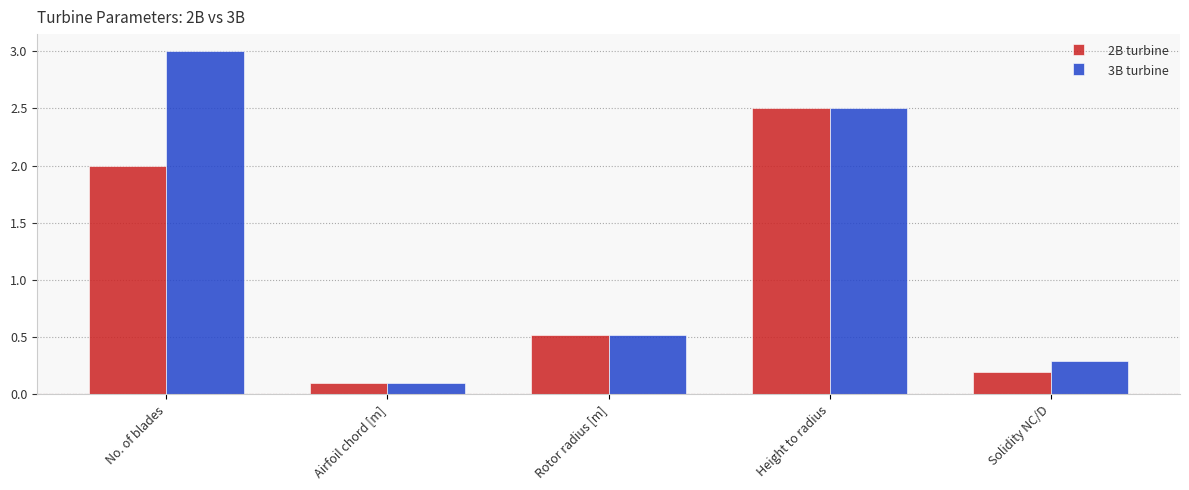

What is the lowest value of the 2B turbine series?

0.1